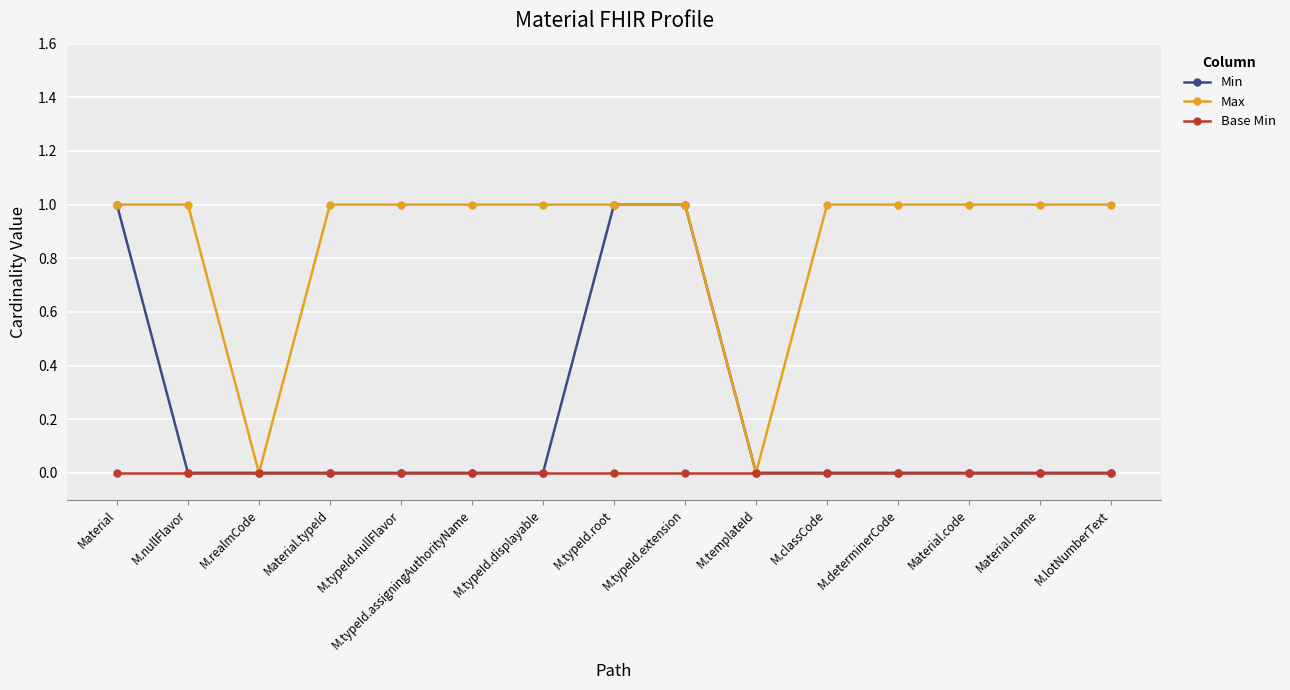

Is this an area chart (filled region under the line)?

No